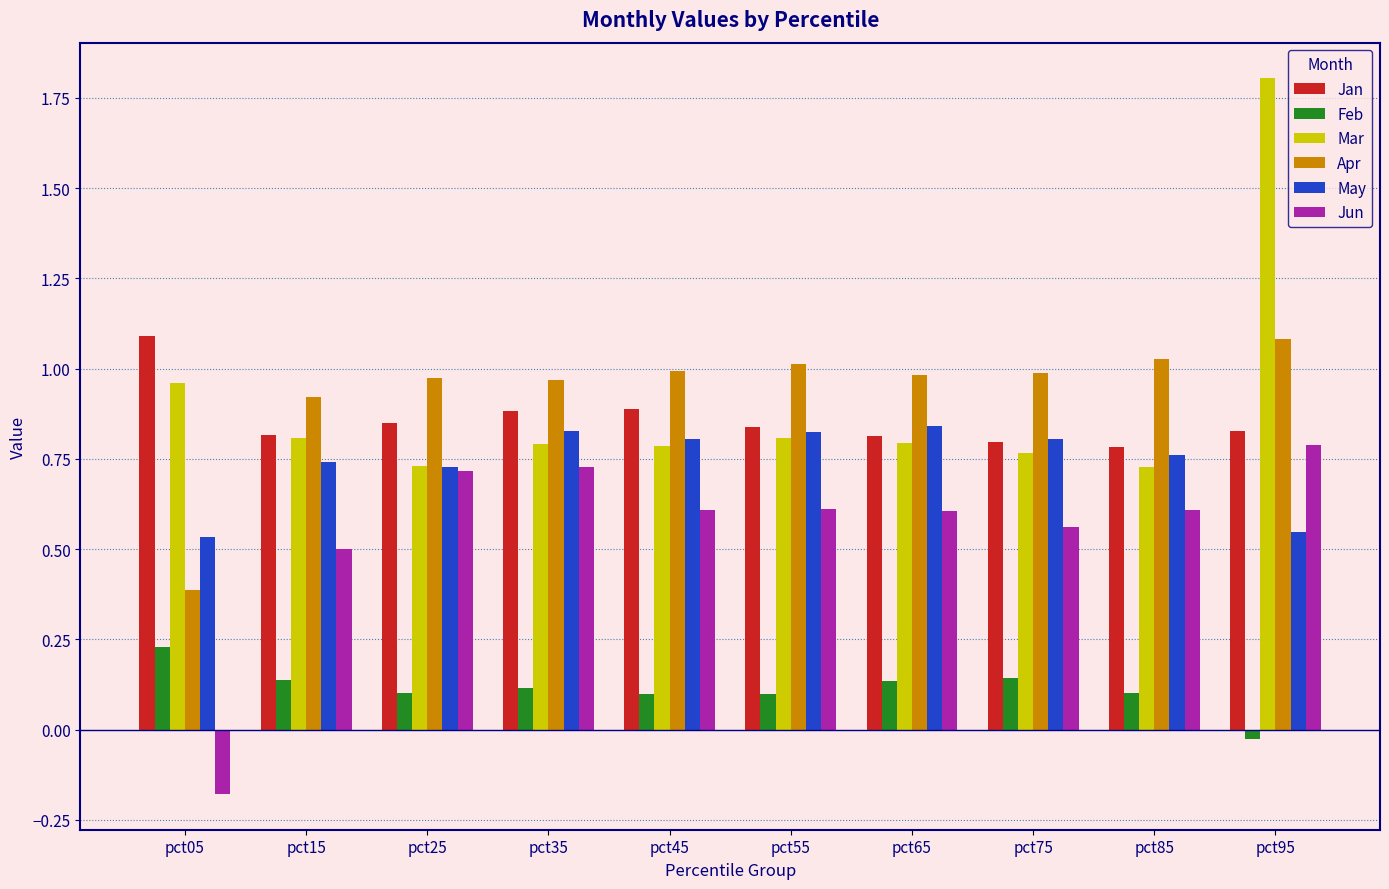

Where does the Jun series first go above 0?

pct15